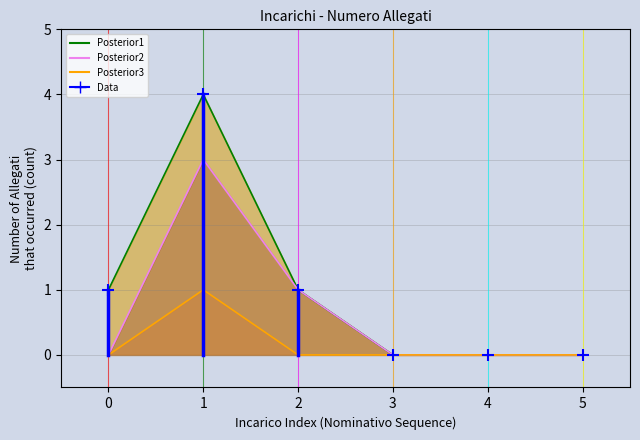

Rank the series by their average value, from highest to lowest.

Posterior1, Posterior2, Posterior3